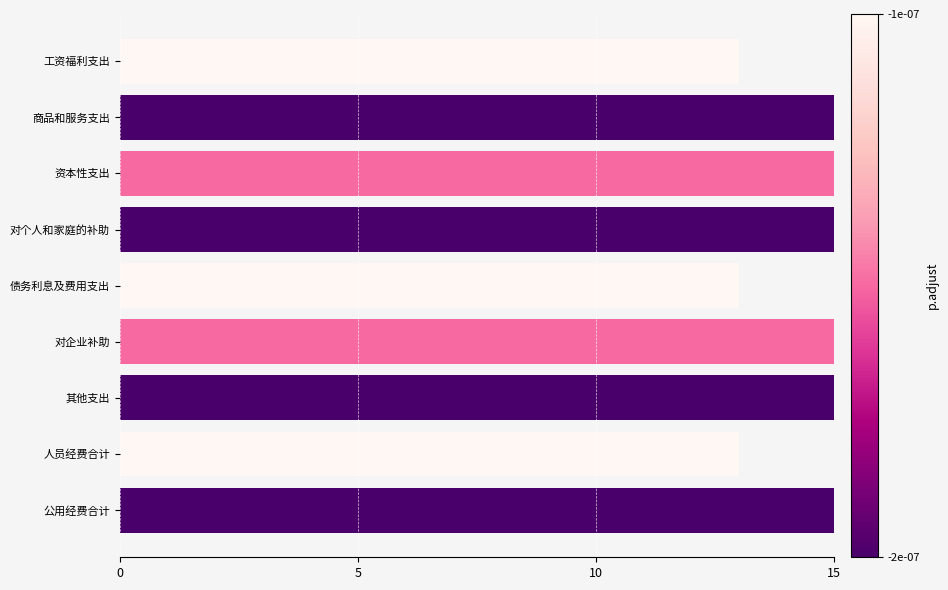

How many values are below 19?

3